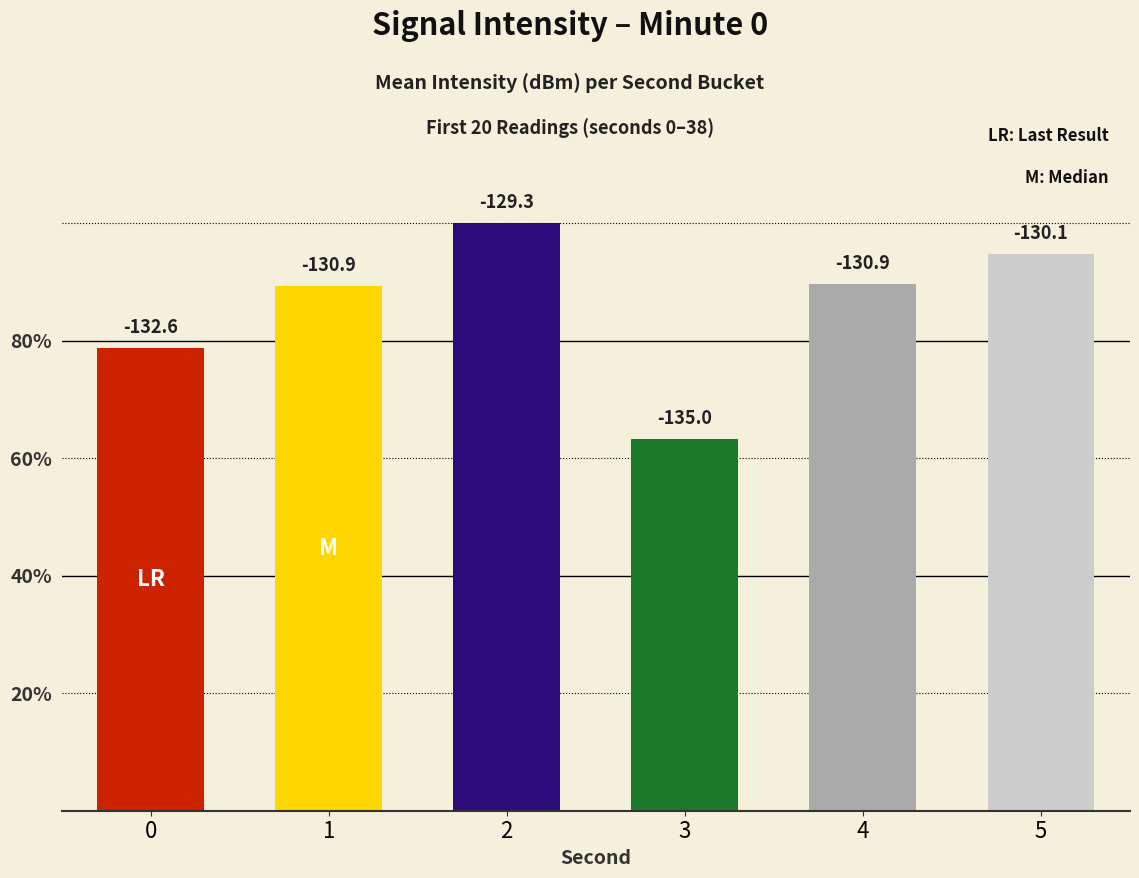

How many bars are there in total?

6